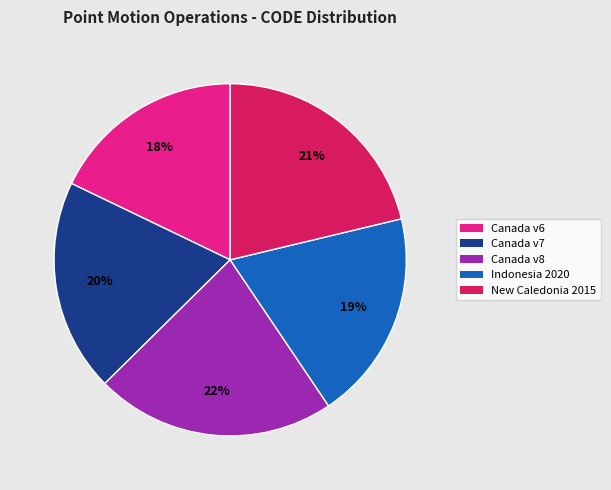

To the nearest percent, what is the difference between the largest and smallest slice percentages?

4%